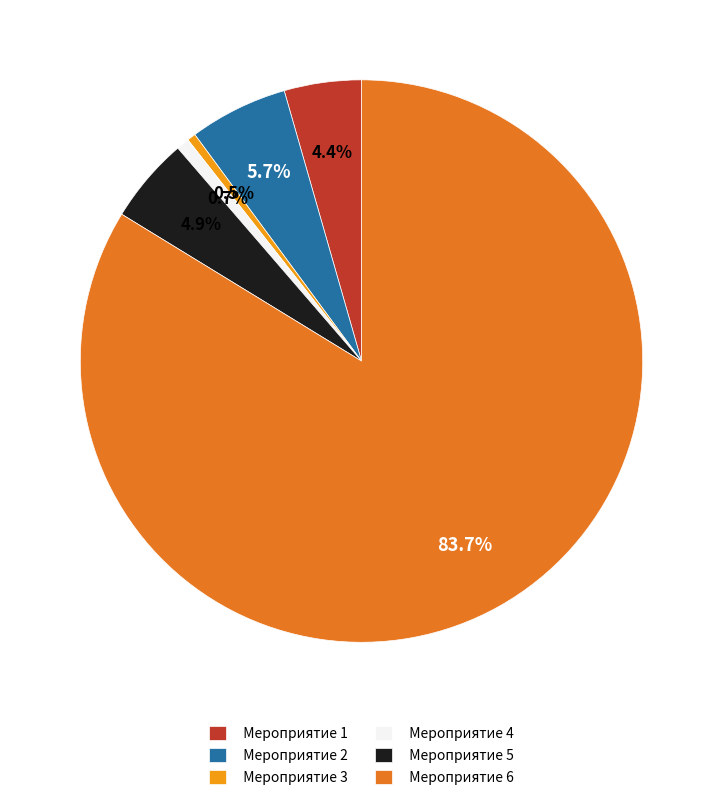

Which category has the biggest portion of the pie?

Мероприятие 6